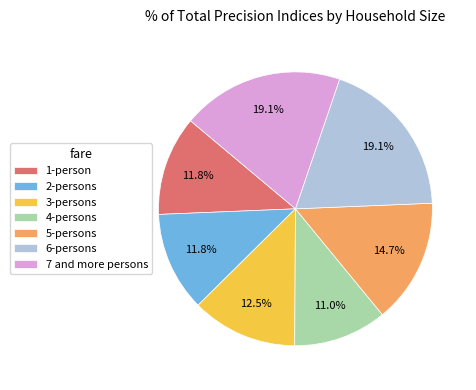

Is there any slice that represents more than half of the pie?

No